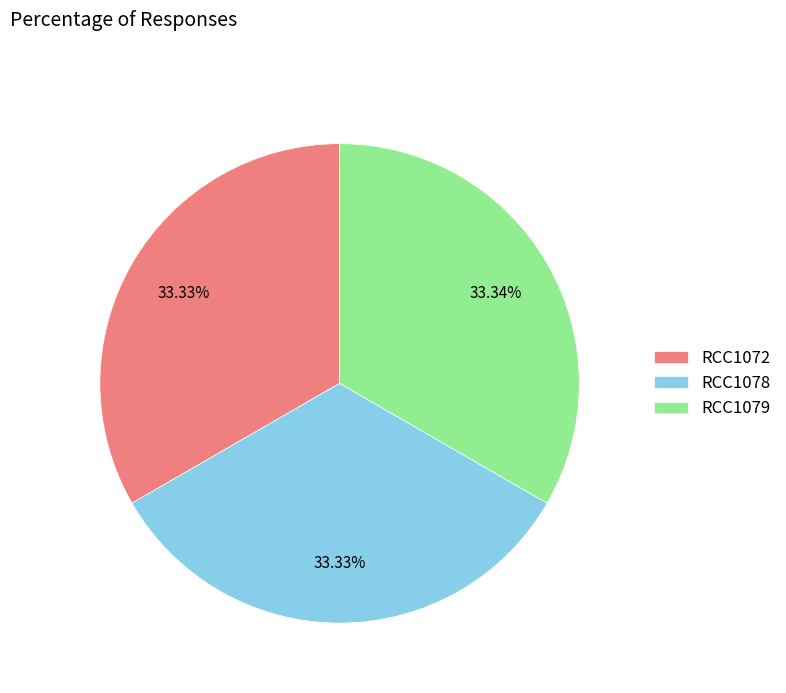

Is the sum of RCC1072 and RCC1079 greater than half?

Yes